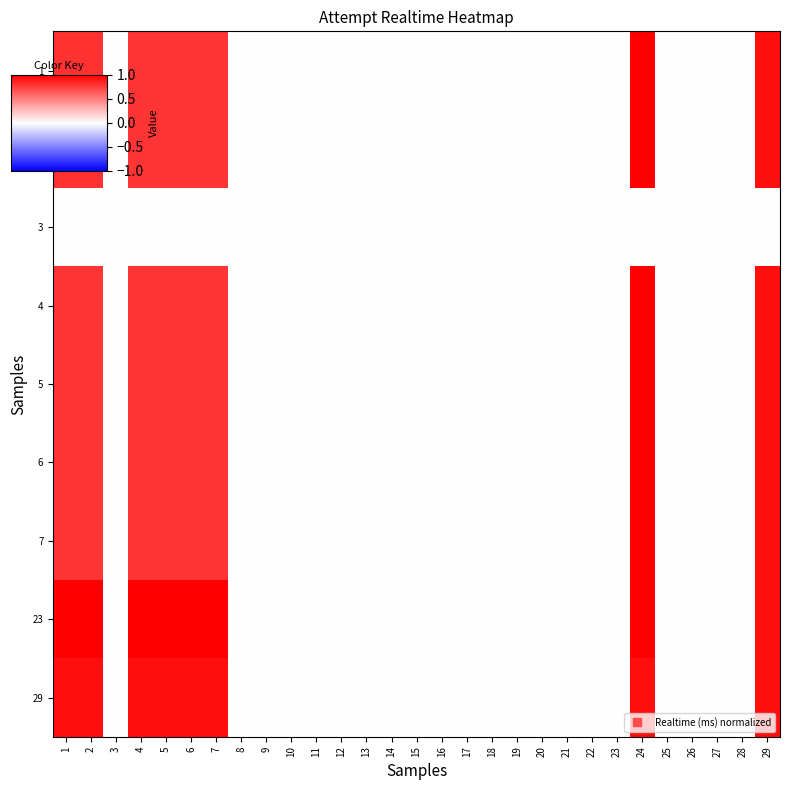

Reading left to right, transcribe all the data shown in this chart.

1: 1=0.8	2=0.8	3=0.0	4=0.8	5=0.8	6=0.8	7=0.8	8=0.0	9=0.0	10=0.0	11=0.0	12=0.0	13=0.0	14=0.0	15=0.0	16=0.0	17=0.0	18=0.0	19=0.0	20=0.0	21=0.0	22=0.0	23=0.0	24=1.0	25=0.0	26=0.0	27=0.0	28=0.0	29=0.9
2: 1=0.8	2=0.8	3=0.0	4=0.8	5=0.8	6=0.8	7=0.8	8=0.0	9=0.0	10=0.0	11=0.0	12=0.0	13=0.0	14=0.0	15=0.0	16=0.0	17=0.0	18=0.0	19=0.0	20=0.0	21=0.0	22=0.0	23=0.0	24=1.0	25=0.0	26=0.0	27=0.0	28=0.0	29=0.9
3: 1=0.0	2=0.0	3=0.0	4=0.0	5=0.0	6=0.0	7=0.0	8=0.0	9=0.0	10=0.0	11=0.0	12=0.0	13=0.0	14=0.0	15=0.0	16=0.0	17=0.0	18=0.0	19=0.0	20=0.0	21=0.0	22=0.0	23=0.0	24=0.0	25=0.0	26=0.0	27=0.0	28=0.0	29=0.0
4: 1=0.8	2=0.8	3=0.0	4=0.8	5=0.8	6=0.8	7=0.8	8=0.0	9=0.0	10=0.0	11=0.0	12=0.0	13=0.0	14=0.0	15=0.0	16=0.0	17=0.0	18=0.0	19=0.0	20=0.0	21=0.0	22=0.0	23=0.0	24=1.0	25=0.0	26=0.0	27=0.0	28=0.0	29=0.9
5: 1=0.8	2=0.8	3=0.0	4=0.8	5=0.8	6=0.8	7=0.8	8=0.0	9=0.0	10=0.0	11=0.0	12=0.0	13=0.0	14=0.0	15=0.0	16=0.0	17=0.0	18=0.0	19=0.0	20=0.0	21=0.0	22=0.0	23=0.0	24=1.0	25=0.0	26=0.0	27=0.0	28=0.0	29=0.9
6: 1=0.8	2=0.8	3=0.0	4=0.8	5=0.8	6=0.8	7=0.8	8=0.0	9=0.0	10=0.0	11=0.0	12=0.0	13=0.0	14=0.0	15=0.0	16=0.0	17=0.0	18=0.0	19=0.0	20=0.0	21=0.0	22=0.0	23=0.0	24=1.0	25=0.0	26=0.0	27=0.0	28=0.0	29=0.9
7: 1=0.8	2=0.8	3=0.0	4=0.8	5=0.8	6=0.8	7=0.8	8=0.0	9=0.0	10=0.0	11=0.0	12=0.0	13=0.0	14=0.0	15=0.0	16=0.0	17=0.0	18=0.0	19=0.0	20=0.0	21=0.0	22=0.0	23=0.0	24=1.0	25=0.0	26=0.0	27=0.0	28=0.0	29=0.9
23: 1=1.0	2=1.0	3=0.0	4=1.0	5=1.0	6=1.0	7=1.0	8=0.0	9=0.0	10=0.0	11=0.0	12=0.0	13=0.0	14=0.0	15=0.0	16=0.0	17=0.0	18=0.0	19=0.0	20=0.0	21=0.0	22=0.0	23=0.0	24=1.0	25=0.0	26=0.0	27=0.0	28=0.0	29=0.9
29: 1=0.9	2=0.9	3=0.0	4=0.9	5=0.9	6=0.9	7=0.9	8=0.0	9=0.0	10=0.0	11=0.0	12=0.0	13=0.0	14=0.0	15=0.0	16=0.0	17=0.0	18=0.0	19=0.0	20=0.0	21=0.0	22=0.0	23=0.0	24=0.9	25=0.0	26=0.0	27=0.0	28=0.0	29=0.9